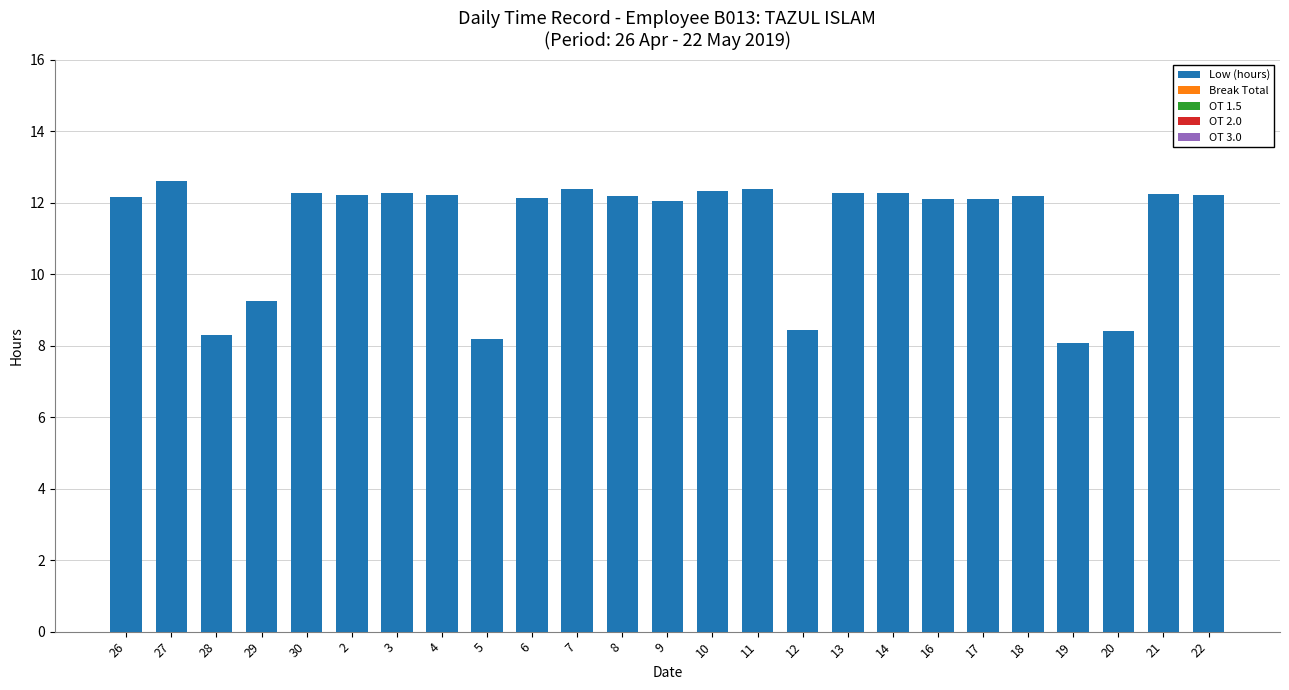

Count the number of data series in this chart.

1